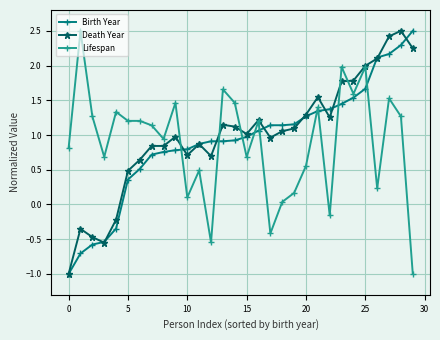

True or false: Lifespan and Birth Year intersect in this chart.

True